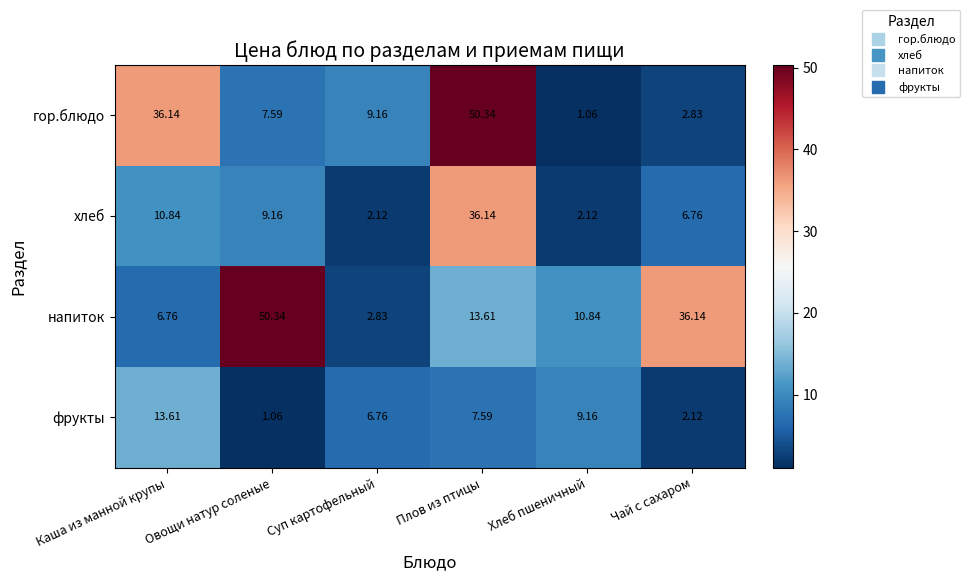

Which category has the highest value in the напиток series?

Овощи натур соленые